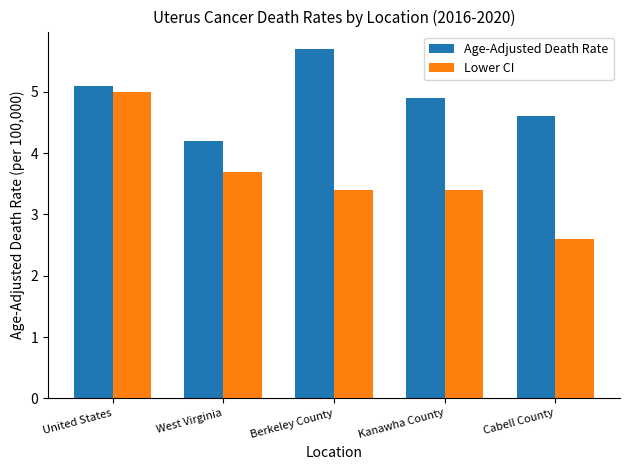

Is it true that Age-Adjusted Death Rate equals 7.7 at Berkeley County?

False